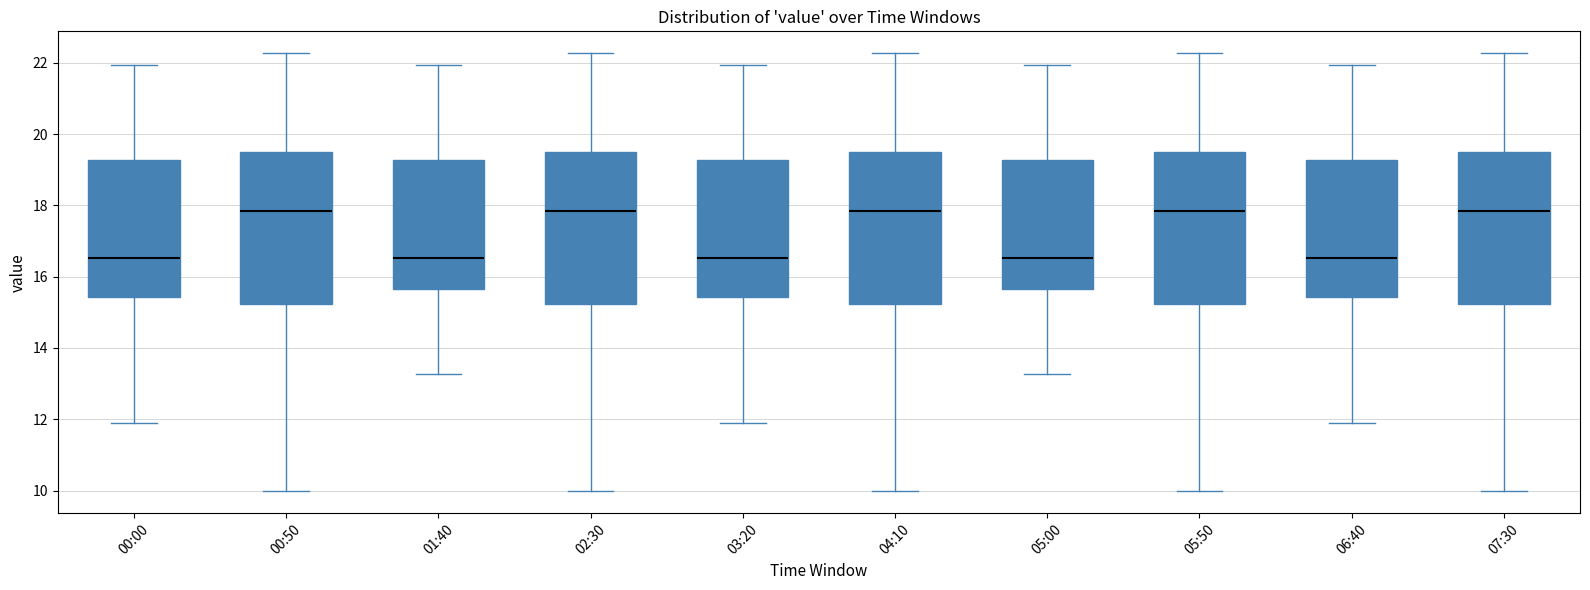

Reading left to right, transcribe this box plot: for each box, give where its median line is, the range the box spans, and where its two whiskers end, as read against the y-axis. The values are not printed on the chart, so give them approximately, as read against the axis.

00:00: median 16.6, box 15.4 to 19.2, whiskers 12.0 to 22.0
00:50: median 17.8, box 15.2 to 19.6, whiskers 10.0 to 22.2
01:40: median 16.6, box 15.6 to 19.2, whiskers 13.2 to 22.0
02:30: median 17.8, box 15.2 to 19.6, whiskers 10.0 to 22.2
03:20: median 16.6, box 15.4 to 19.2, whiskers 12.0 to 22.0
04:10: median 17.8, box 15.2 to 19.6, whiskers 10.0 to 22.2
05:00: median 16.6, box 15.6 to 19.2, whiskers 13.2 to 22.0
05:50: median 17.8, box 15.2 to 19.6, whiskers 10.0 to 22.2
06:40: median 16.6, box 15.4 to 19.2, whiskers 12.0 to 22.0
07:30: median 17.8, box 15.2 to 19.6, whiskers 10.0 to 22.2